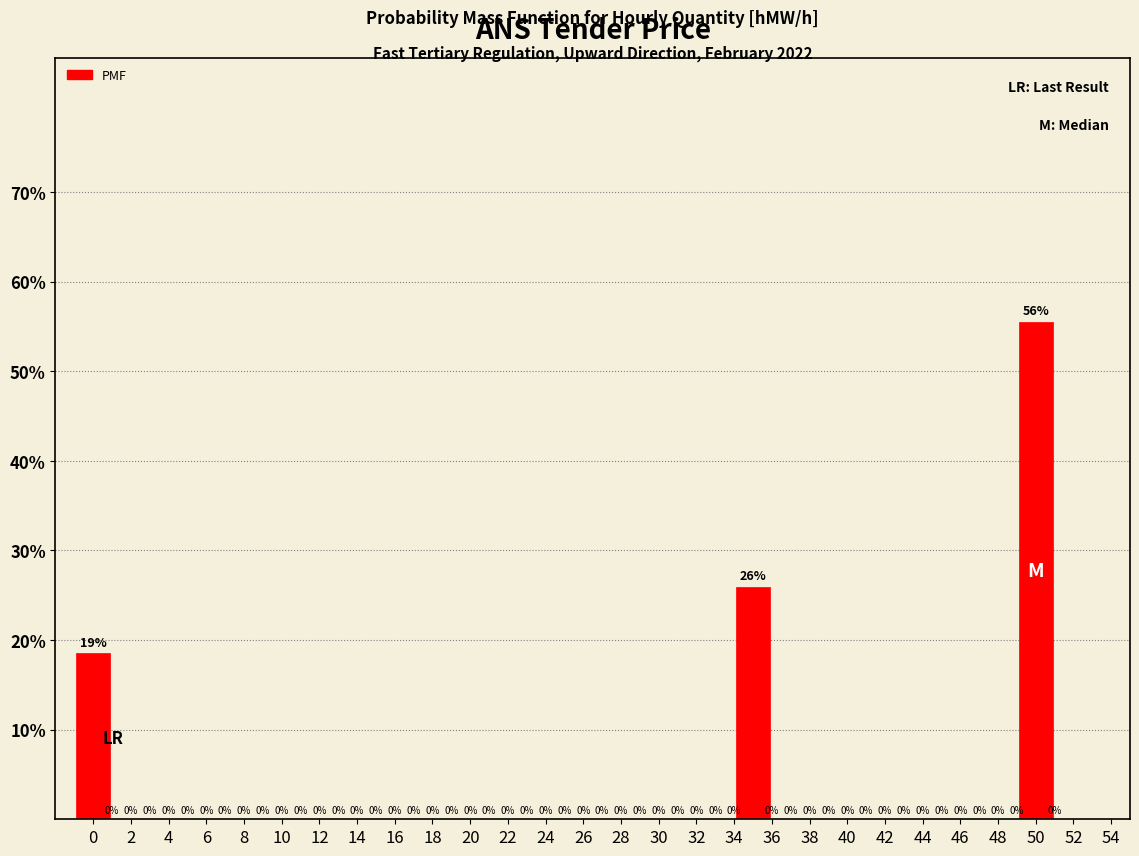

Are the bars horizontal?

No